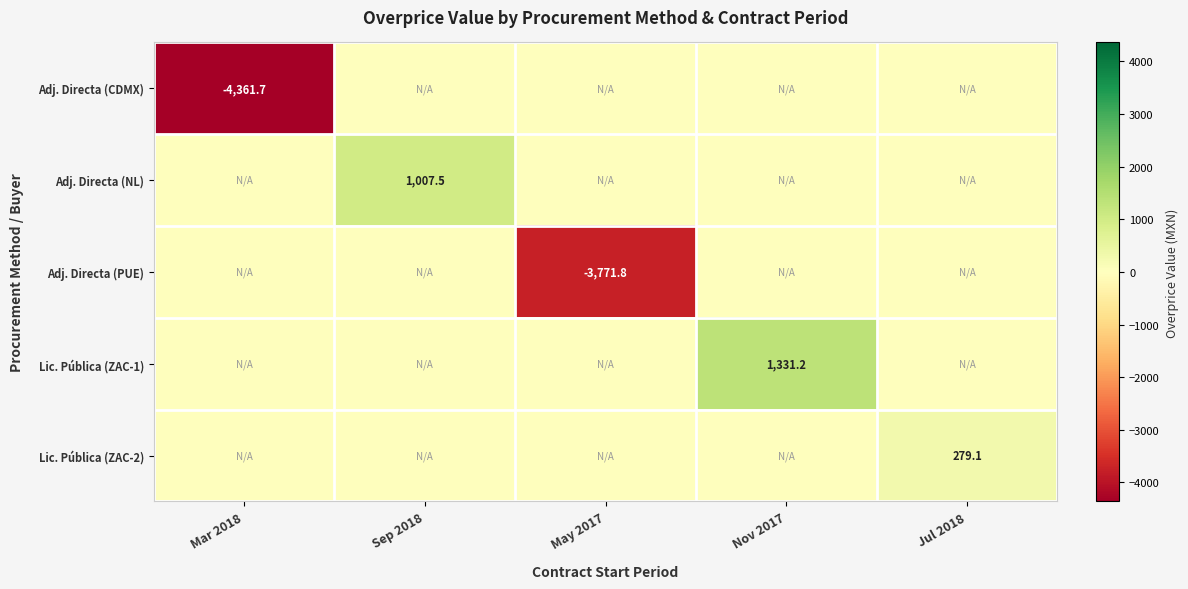

Which category has the lowest value across all series?

Mar 2018